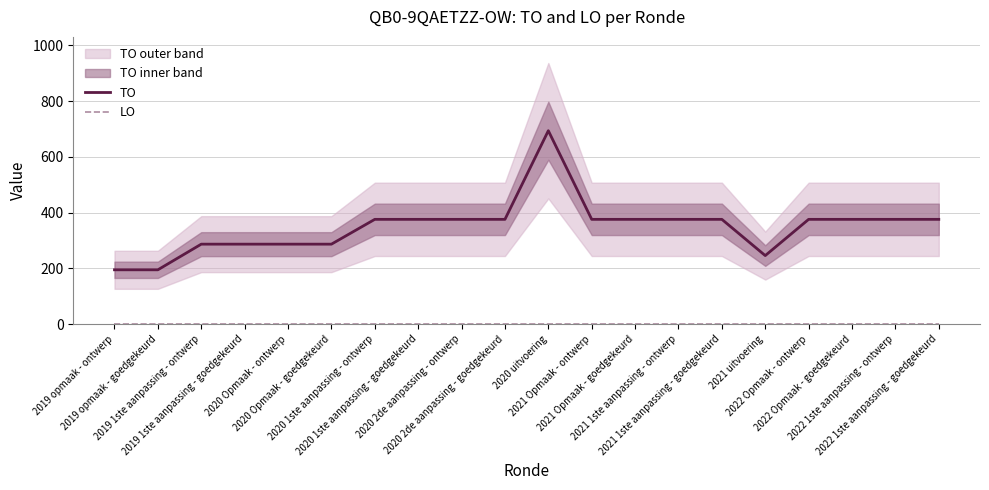

At how many categories does at least one series exceed 495?

1